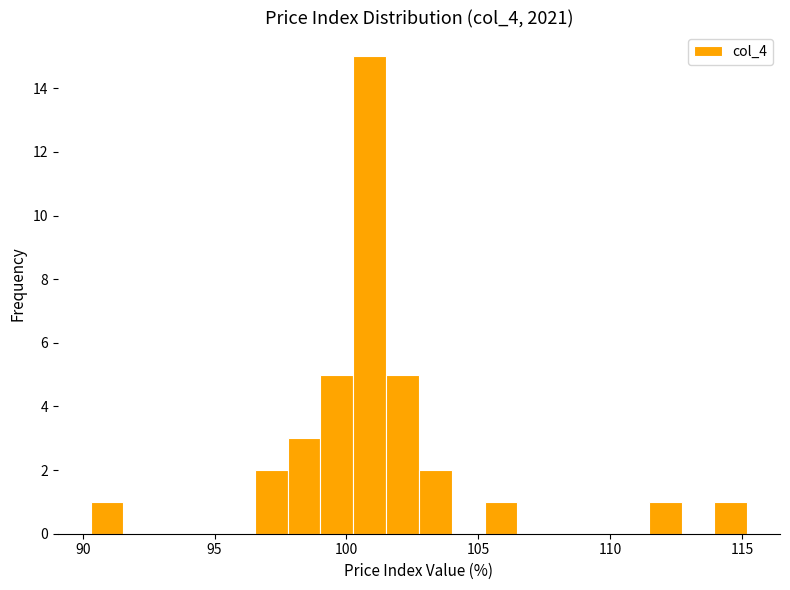

Around what value on the x-axis is the tallest bar? Give the approximate position of its centre, as read against the axis.

101.0